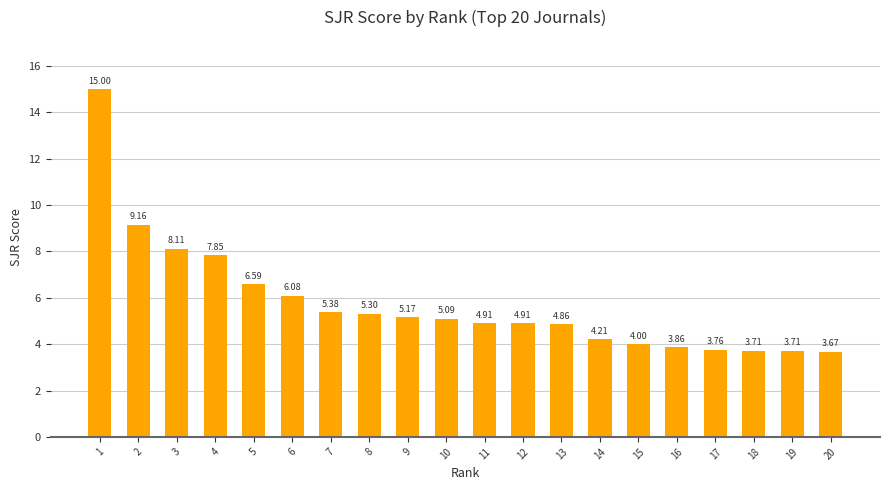

Where does the data first go above 5?

1